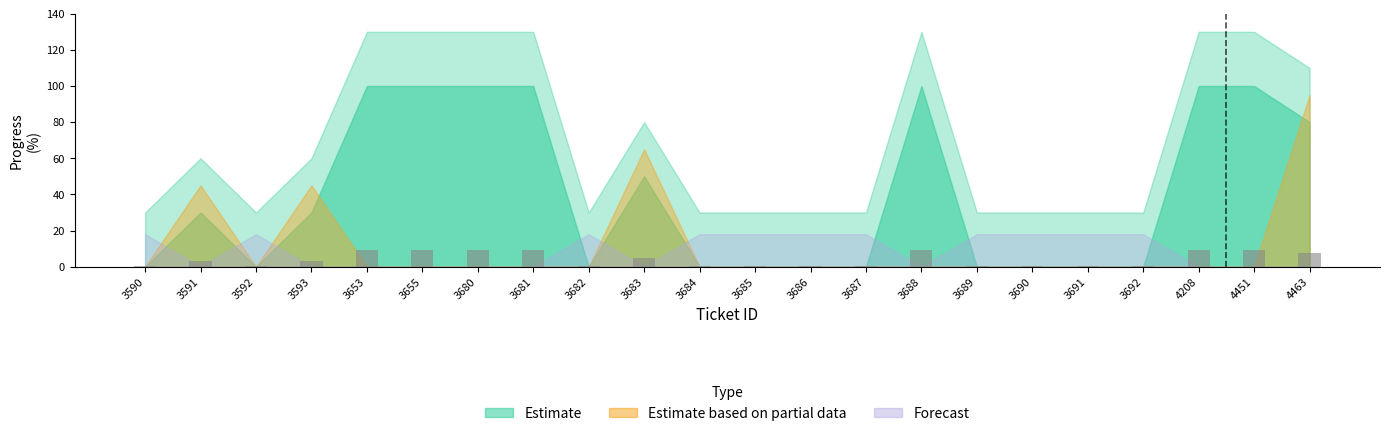

What is the minimum value shown in the chart?

0.5